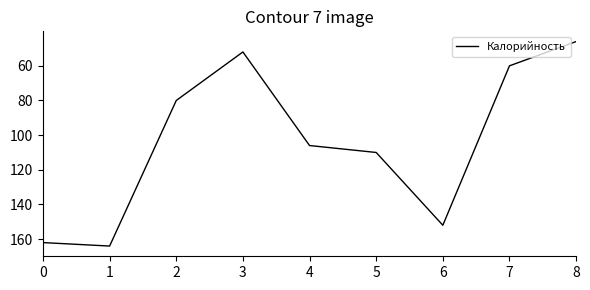

What is the greatest value displayed?

164